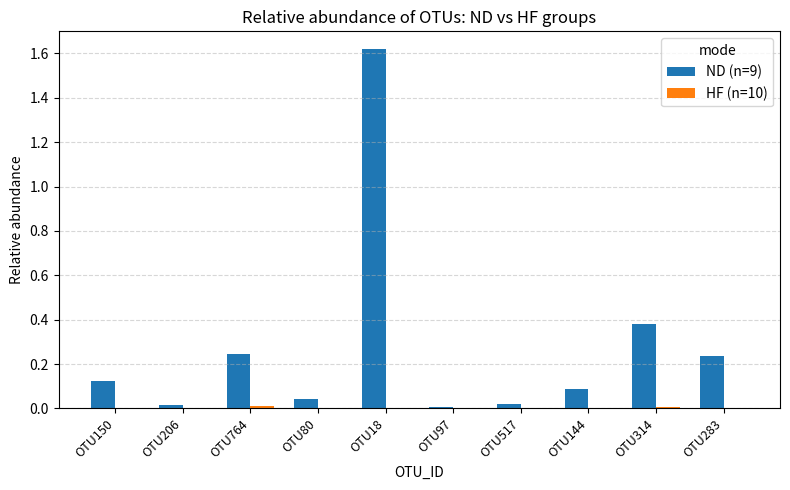

Which series changed the most between OTU206 and OTU18?

ND (n=9)